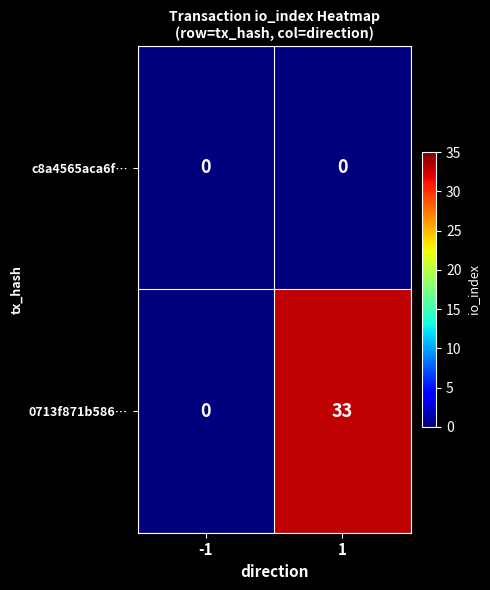

Rank the series by their maximum value, from highest to lowest.

0713f871b586…, c8a4565aca6f…